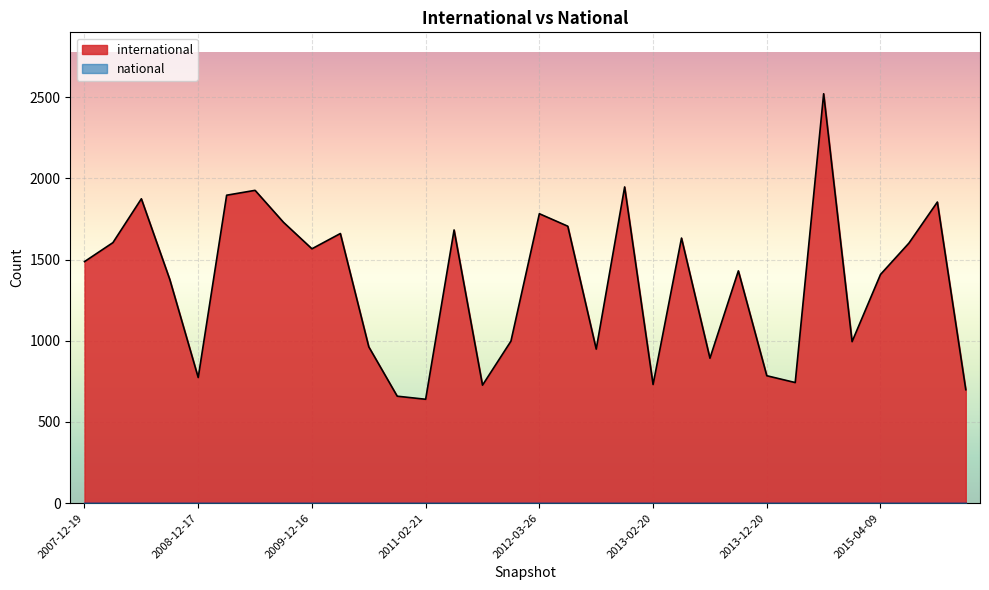

What is the label of the 28th point from the right?

2008-12-17